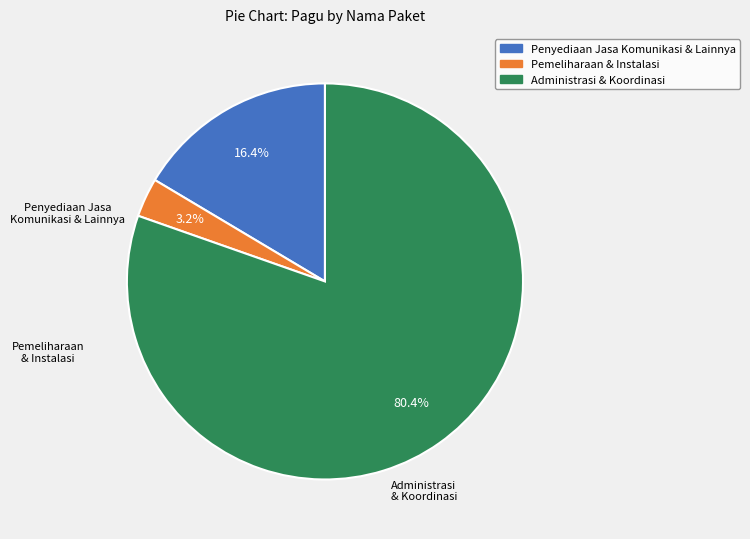

To the nearest percent, what is the difference between the largest and smallest slice percentages?

77%